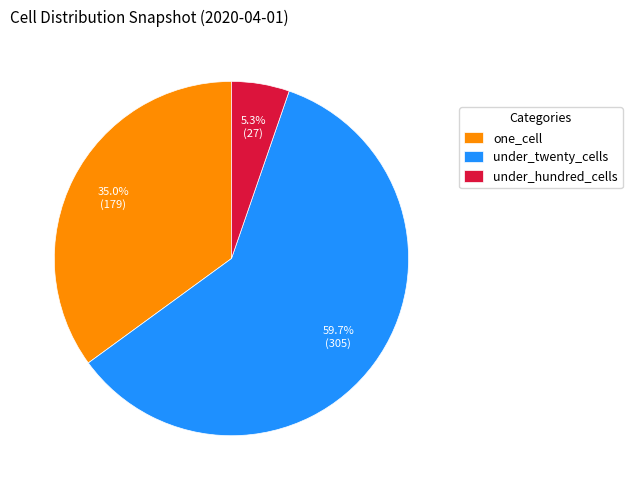

Which category has the biggest portion of the pie?

under_twenty_cells